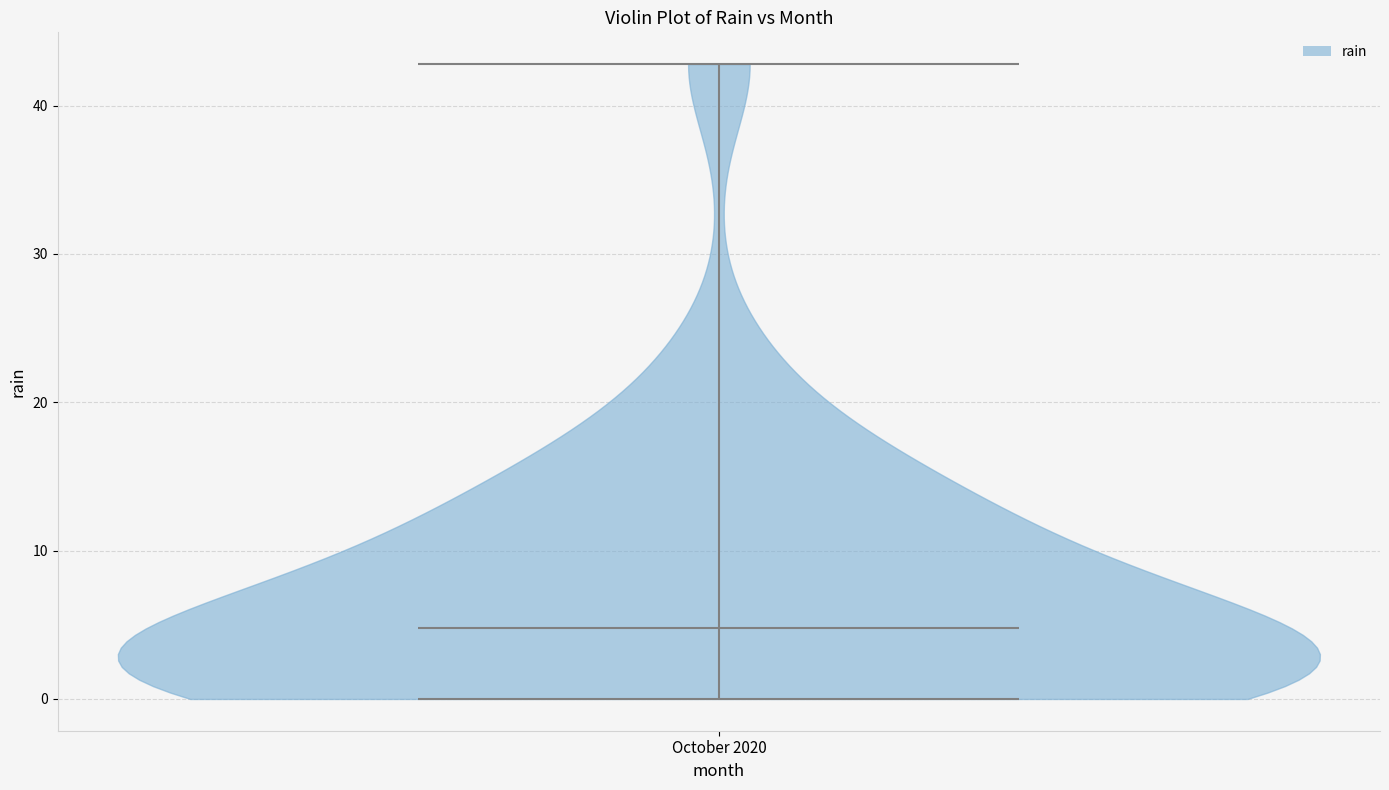

What is the highest point the violin for October 2020 reaches on the y-axis? The values are not printed on the chart, so give them approximately, as read against the axis.

43